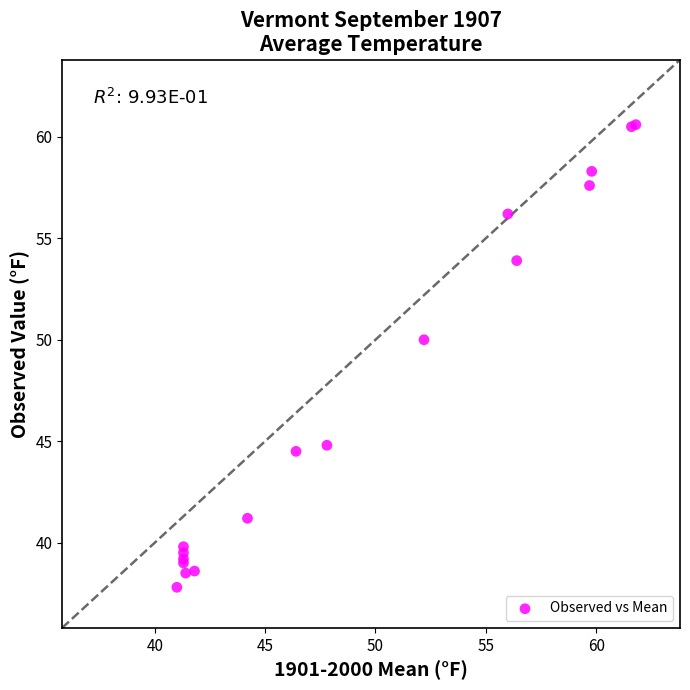

What Y value in the scatter plot is closest to 49?

50.0